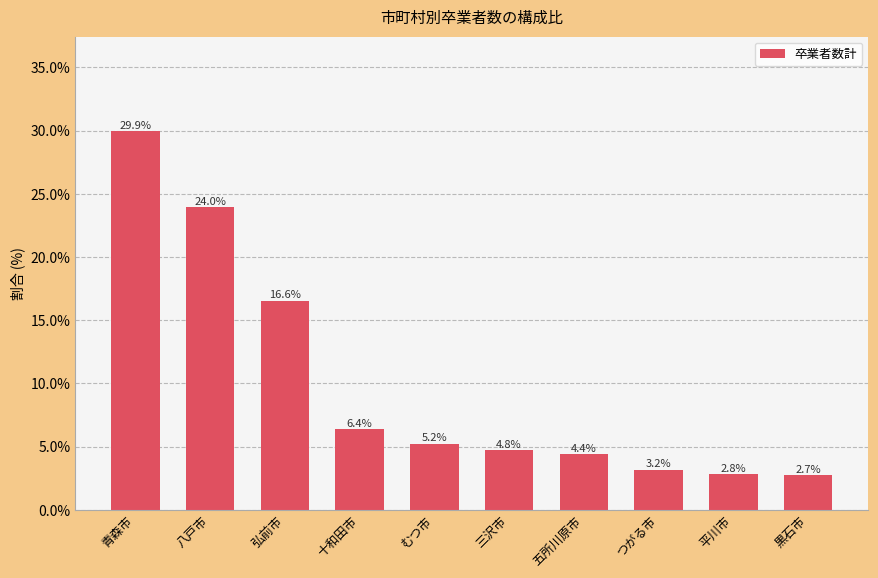

Reading left to right, transcribe all the data shown in this chart.

青森市=29.9	八戸市=24.0	弘前市=16.6	十和田市=6.4	むつ市=5.2	三沢市=4.8	五所川原市=4.4	つがる市=3.2	平川市=2.8	黒石市=2.7